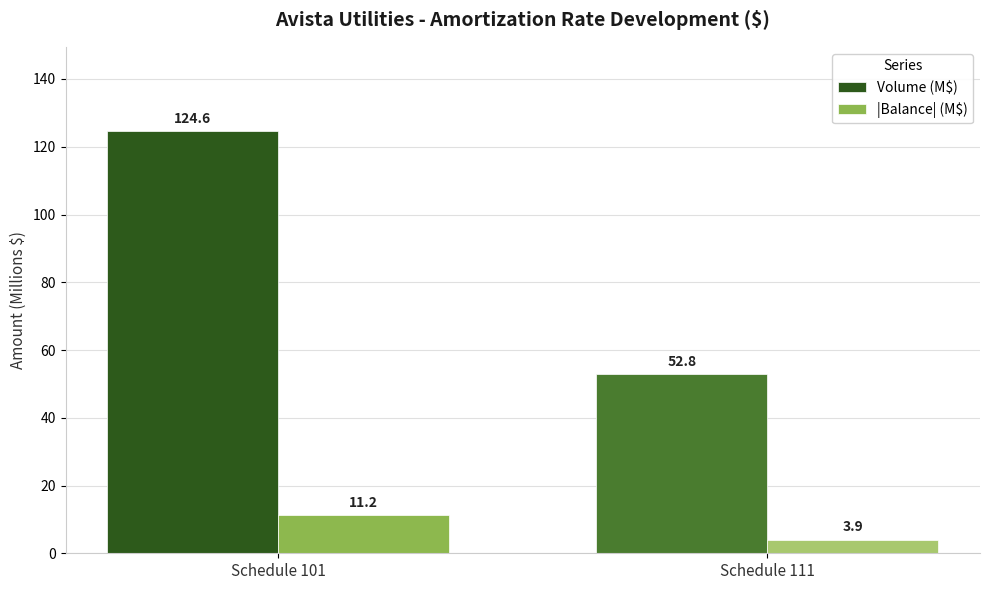

At which category is the sum across all series the highest?

Schedule 101